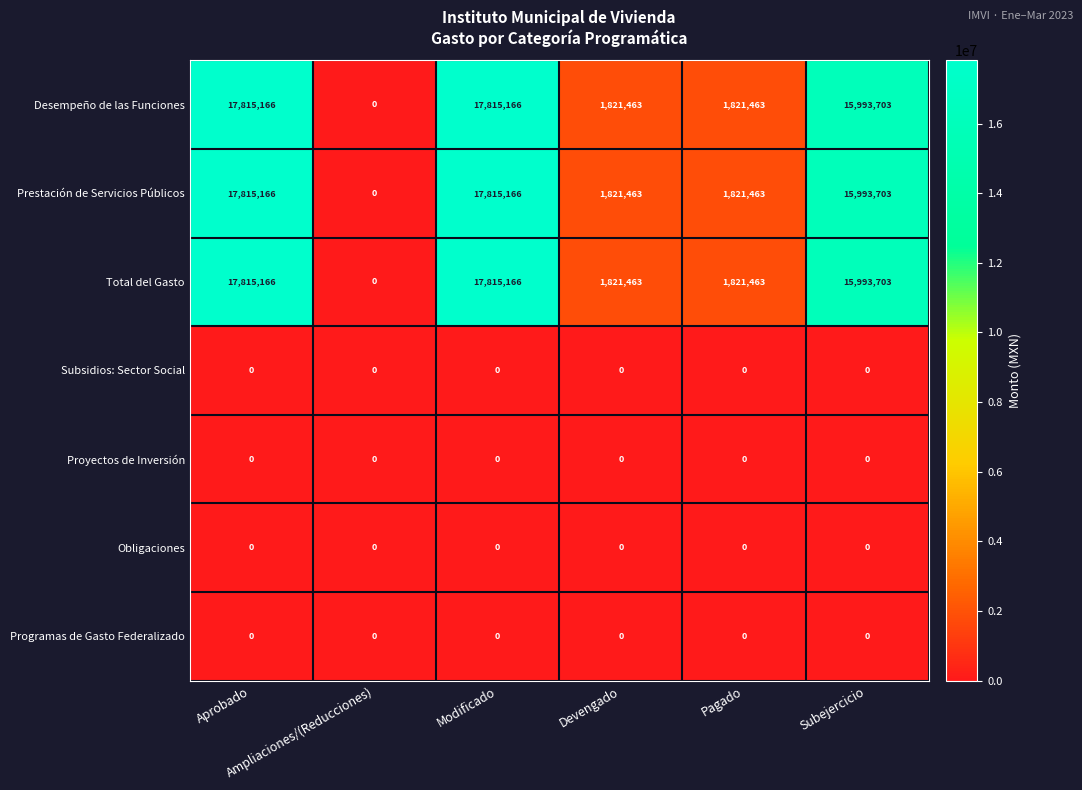

What is the maximum value for Prestación de Servicios Públicos?

17815166